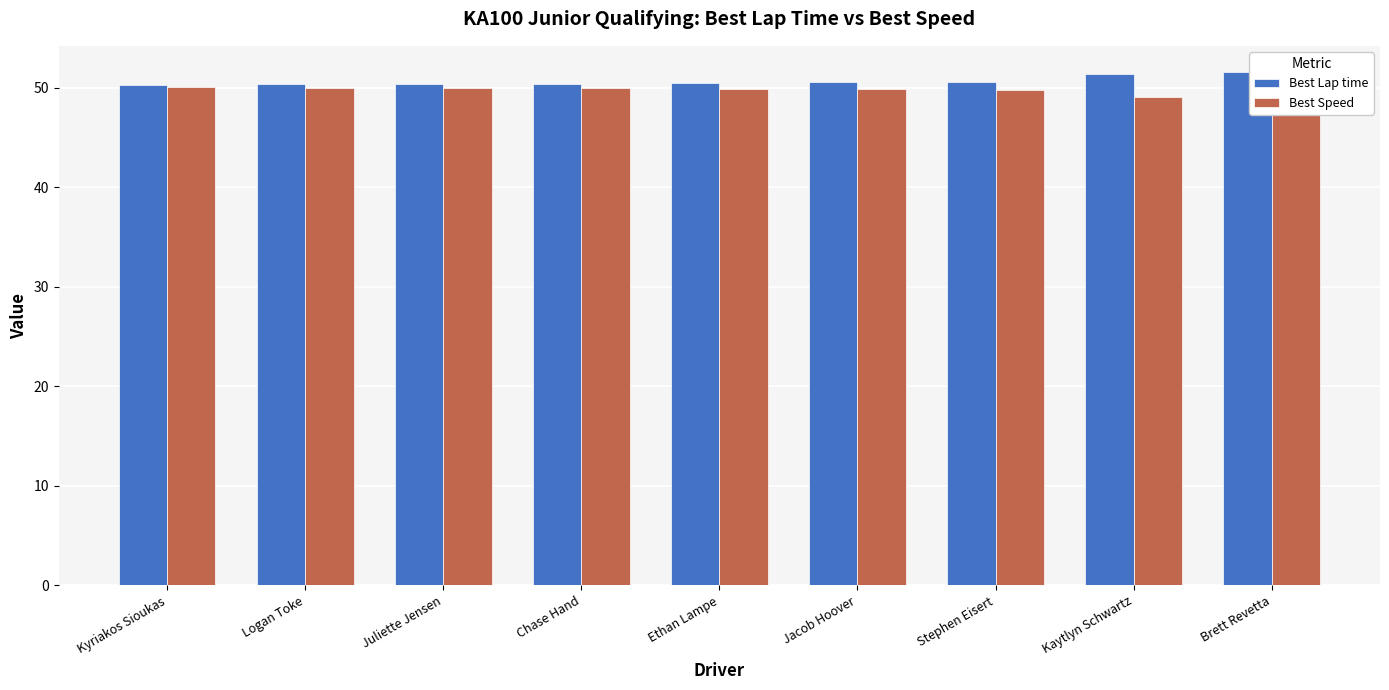

What is the sum of the Best Lap time values at Stephen Eisert and Chase Hand?

101.1